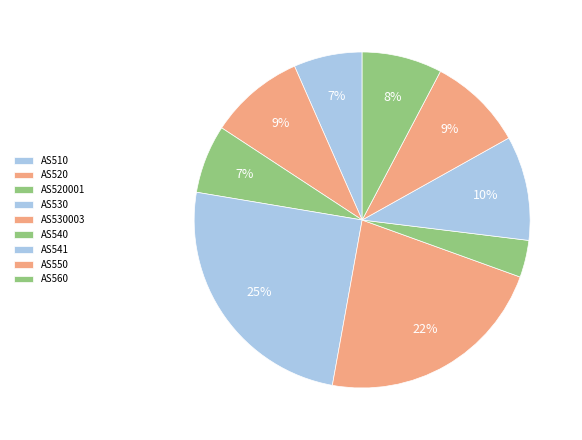

To the nearest percent, what portion does AS541 represent?

10%